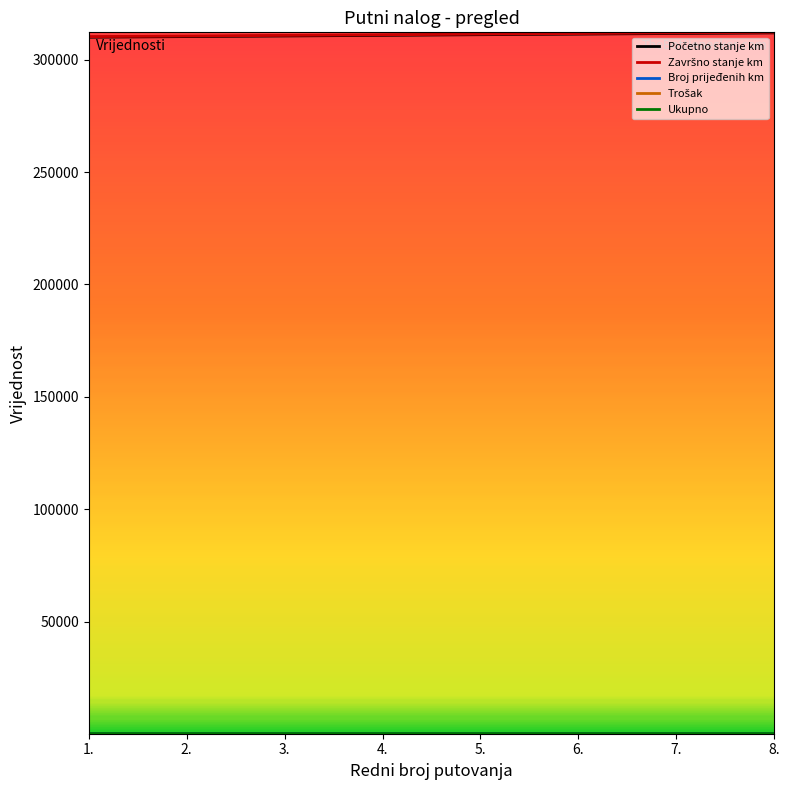

What is the greatest value displayed?

312196